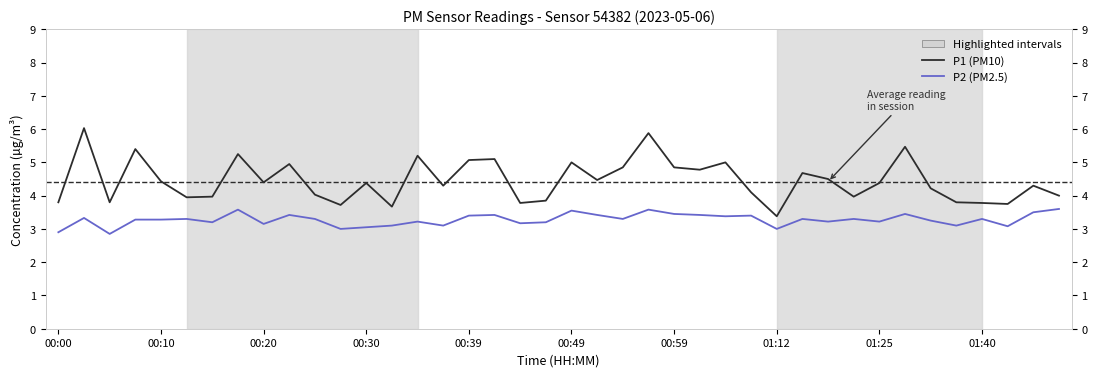

Is the value of P1 (PM10) at 23 greater than the value of P2 (PM2.5) at 00:10?

Yes